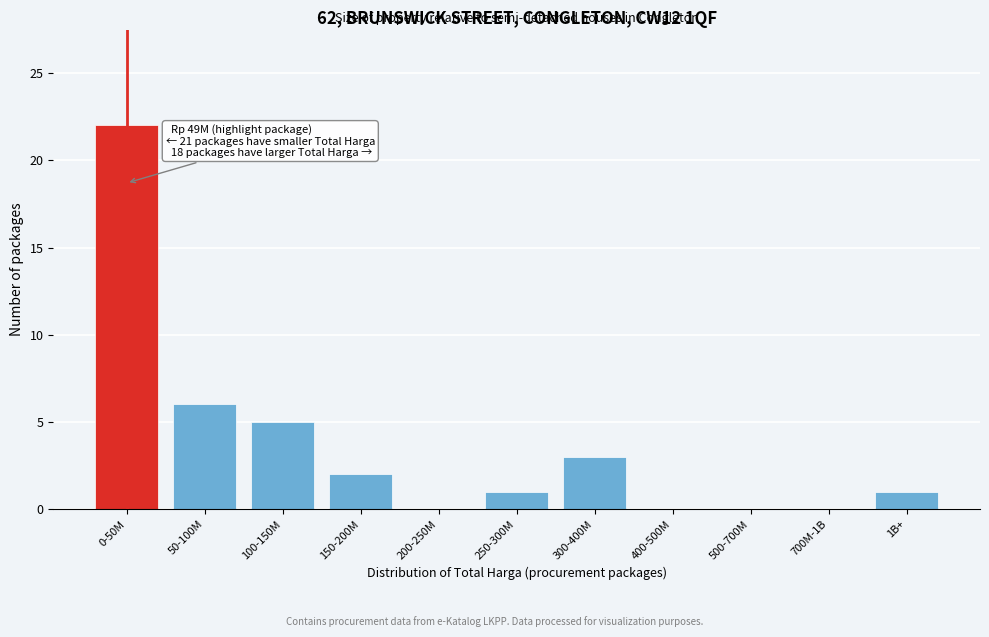

Reading right to left, extract all data points from this chart.

1B+=1	700M-1B=0	500-700M=0	400-500M=0	300-400M=3	250-300M=1	200-250M=0	150-200M=2	100-150M=5	50-100M=6	0-50M=22